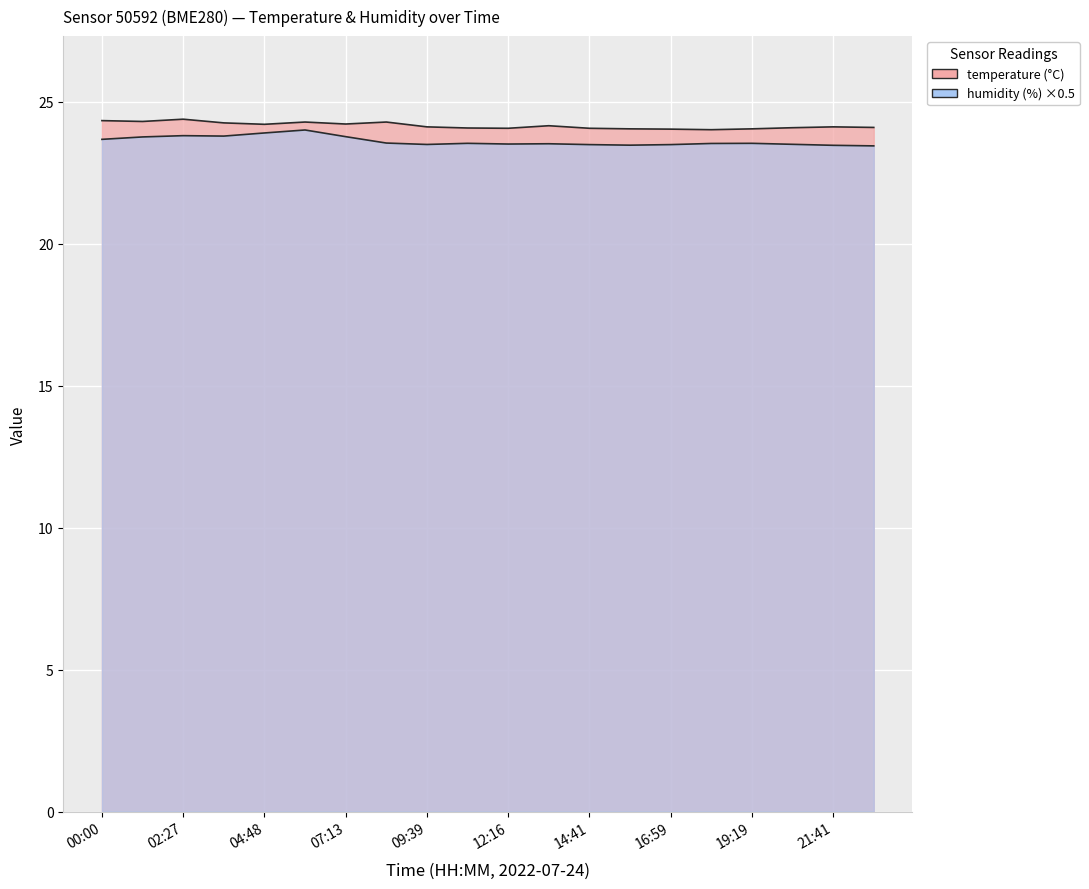

List the series in order of their peak value, highest first.

temperature, humidity